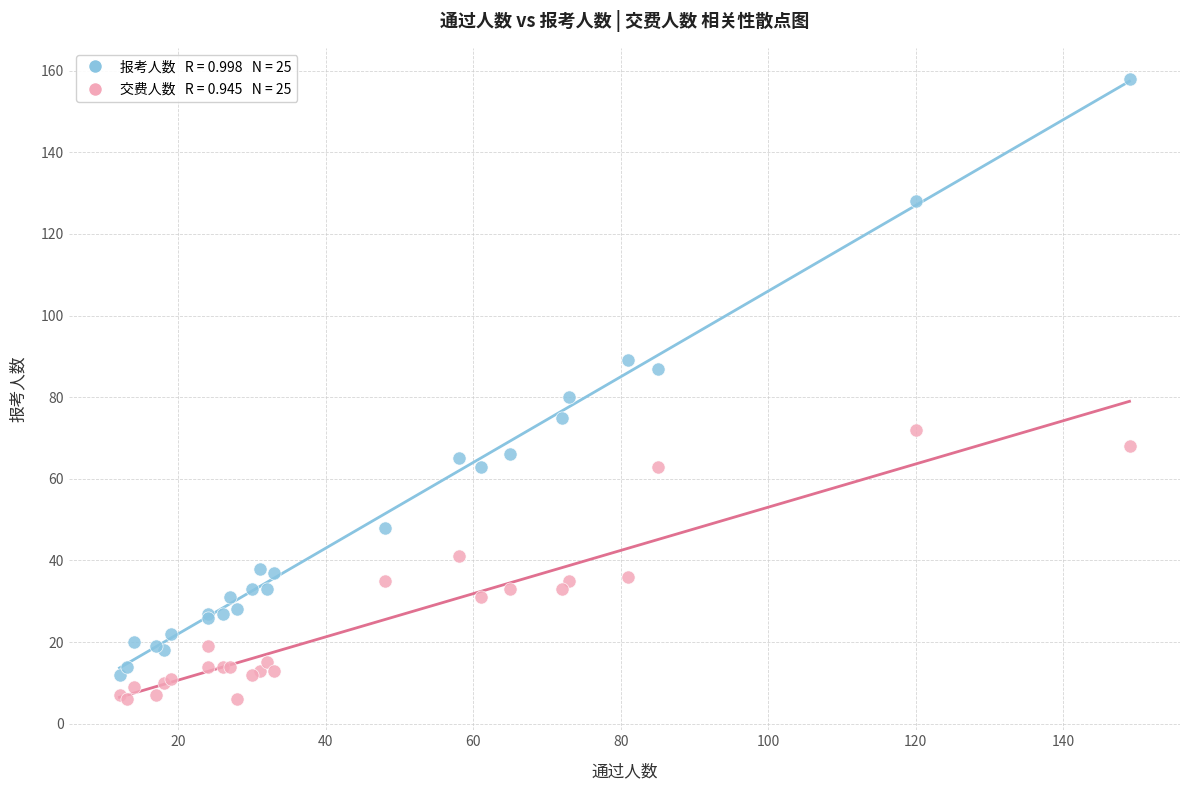

Across all series, what Y value is closest to 82?

80